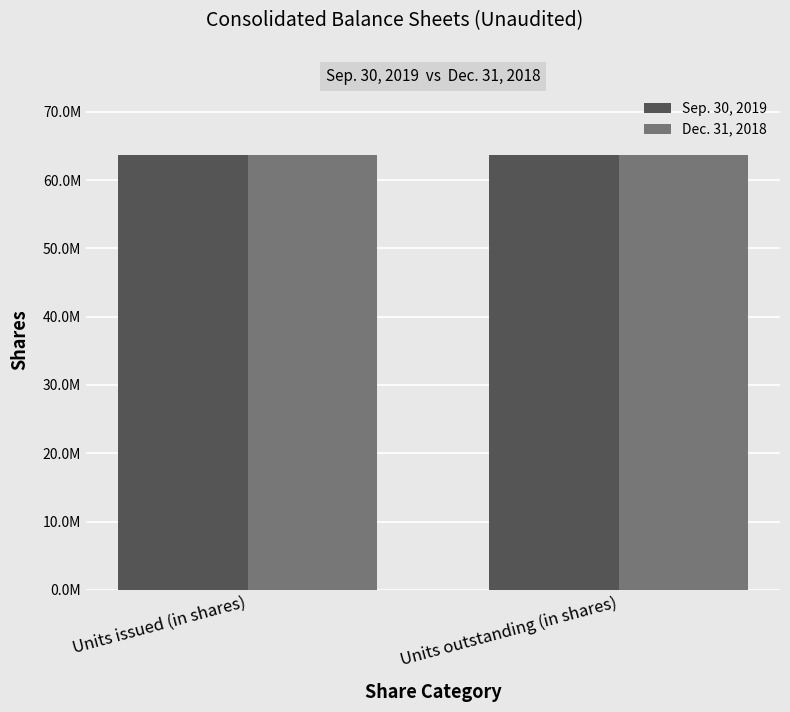

At which category is the sum across all series the highest?

Units issued (in shares)